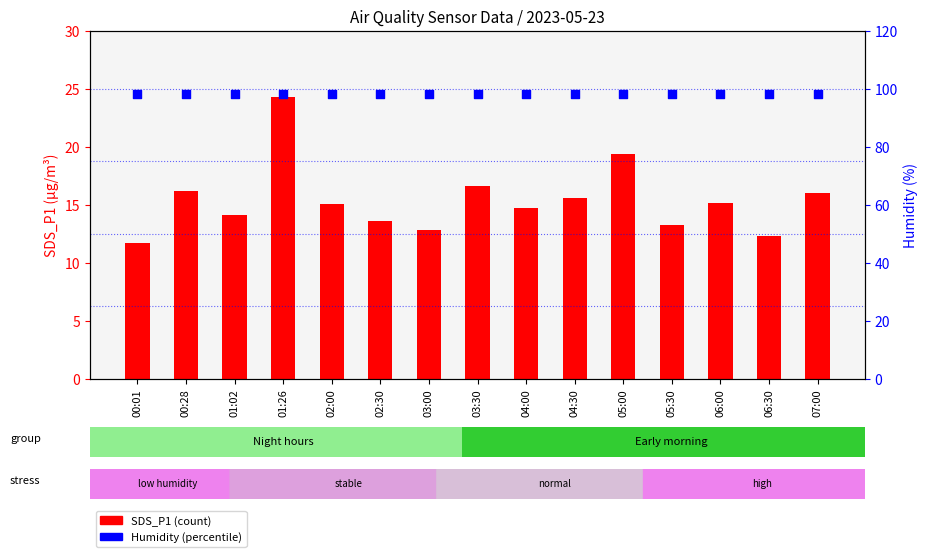

What are all the series names shown in the legend?

SDS_P1 (count), Humidity (%)